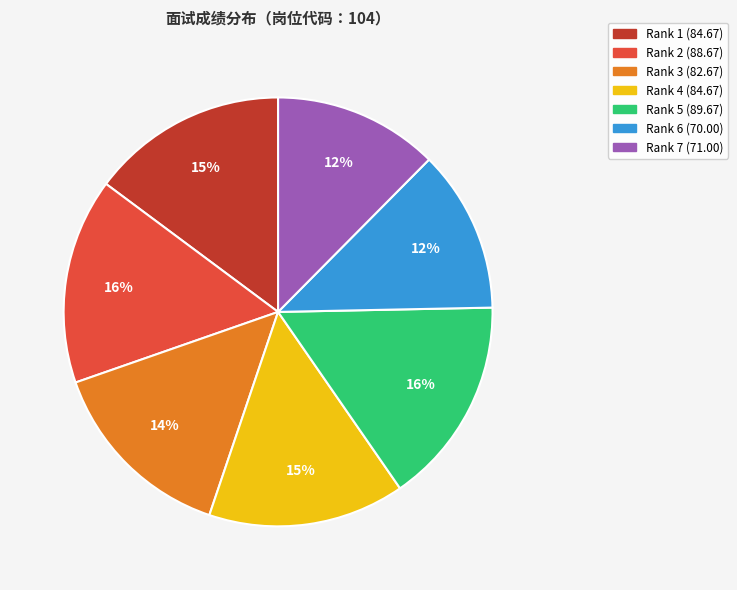

To the nearest percent, what portion does Rank 3 (82.67) represent?

14%